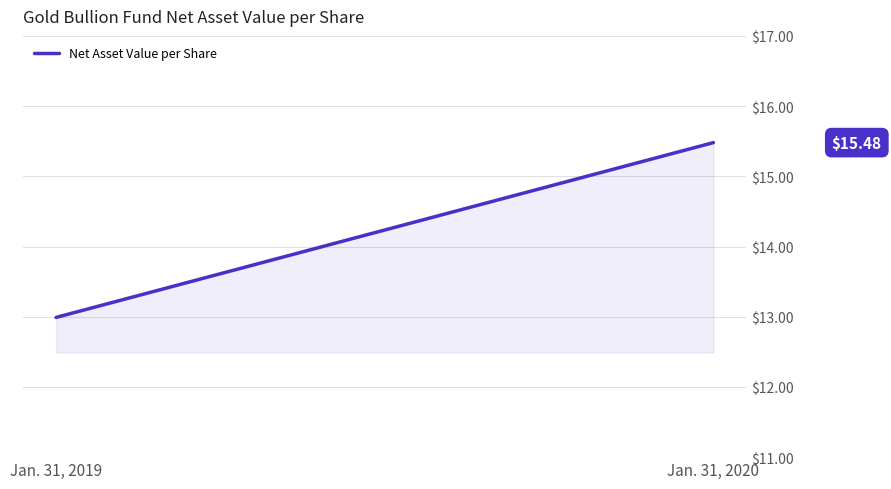

What is the change in value from Jan. 31, 2019 to Jan. 31, 2020?

+2.5